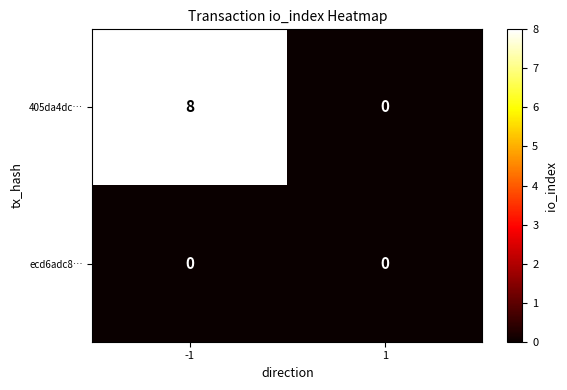

The 405da4dc… series shows 0 at 1. True or false?

True